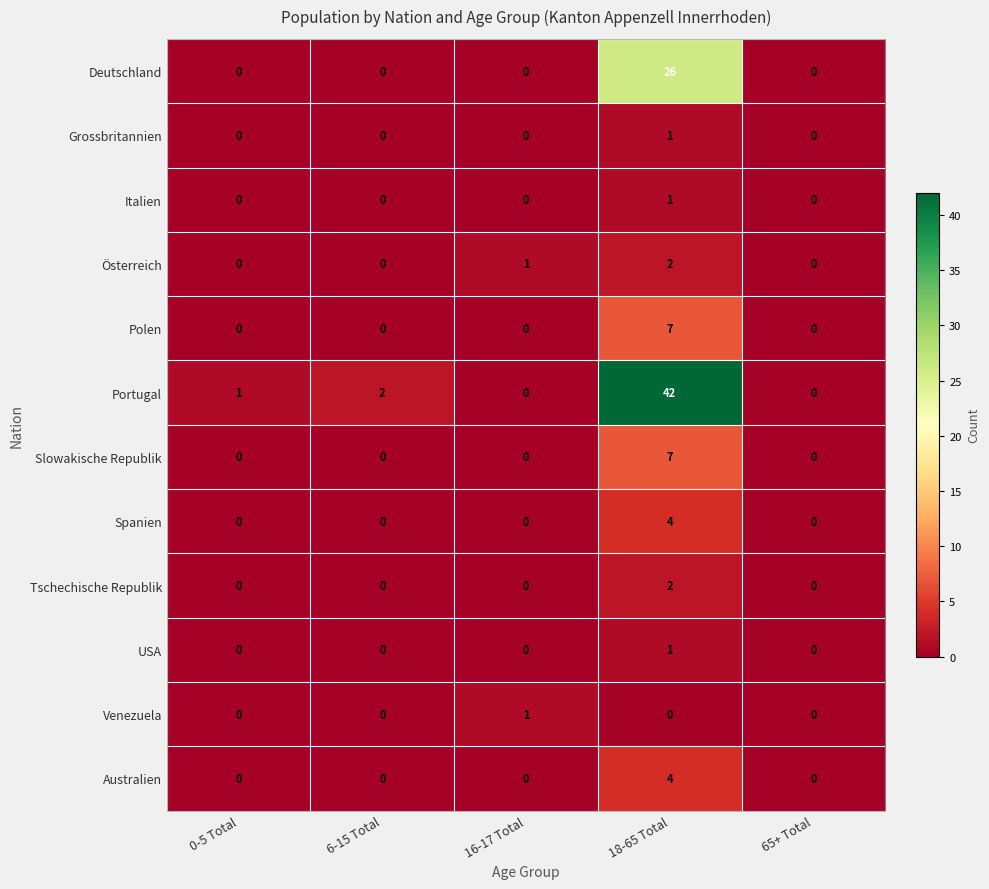

At which category is the sum across all series the highest?

18-65 Total